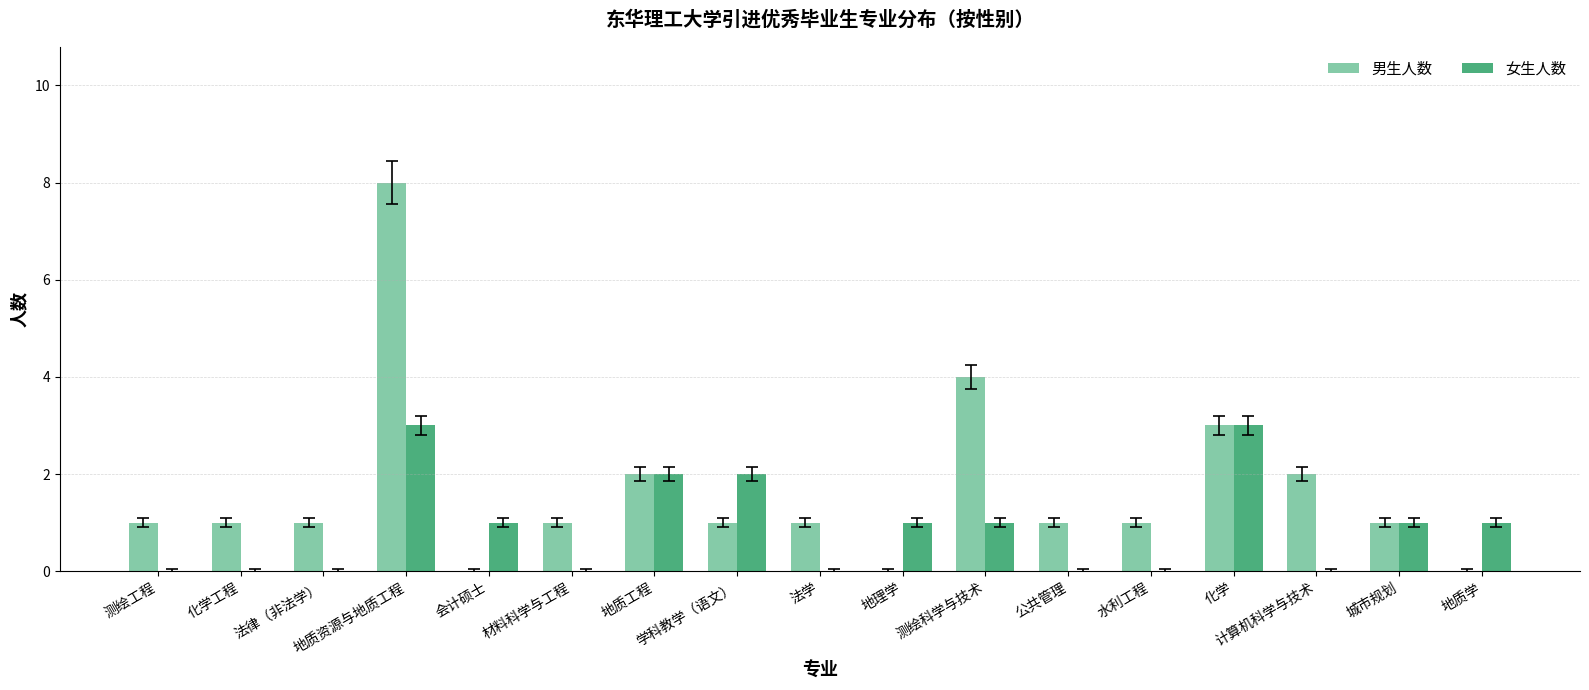

The 男生人数 series shows 8 at 地质资源与地质工程. True or false?

True